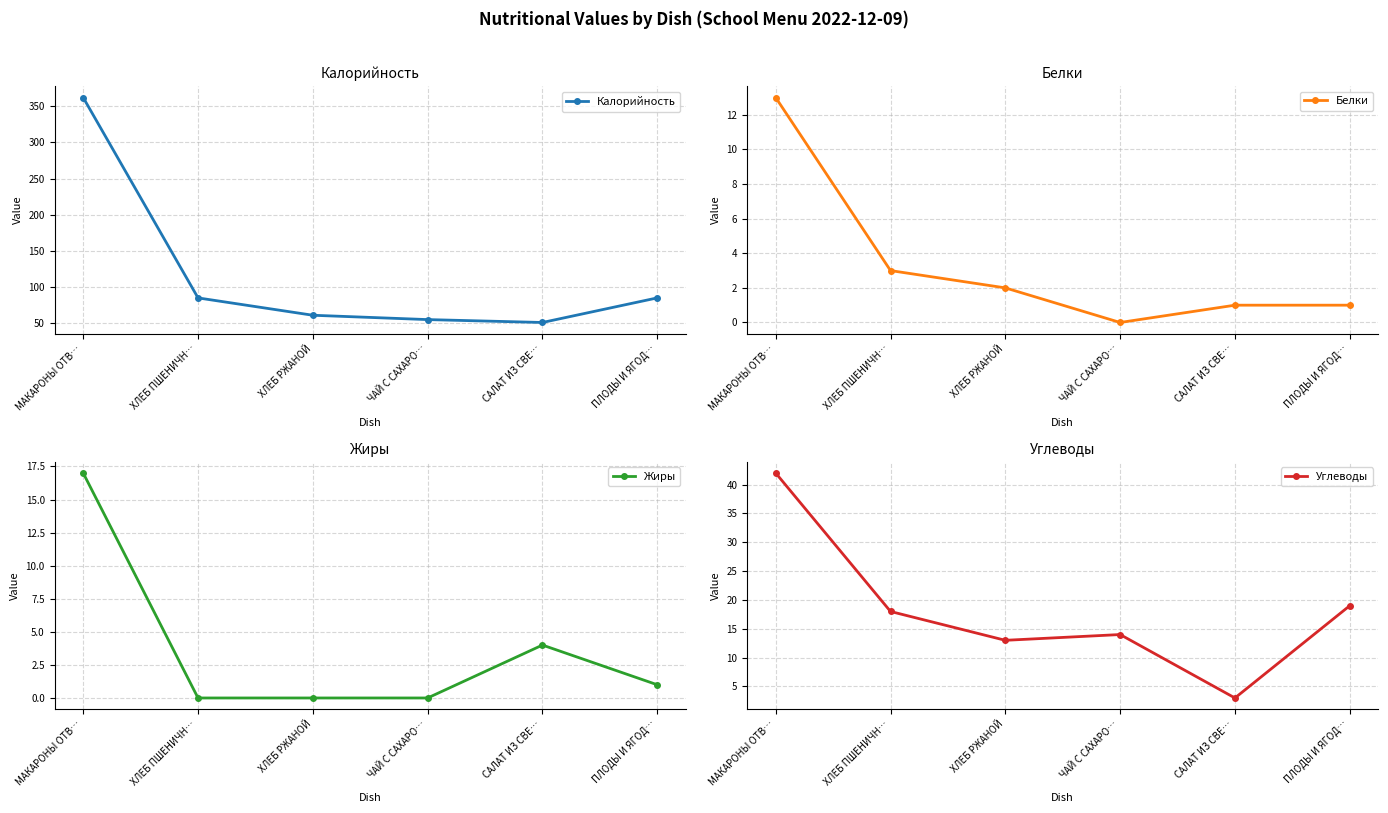

What is the label of the 6th point from the right?

МАКАРОНЫ ОТВ…